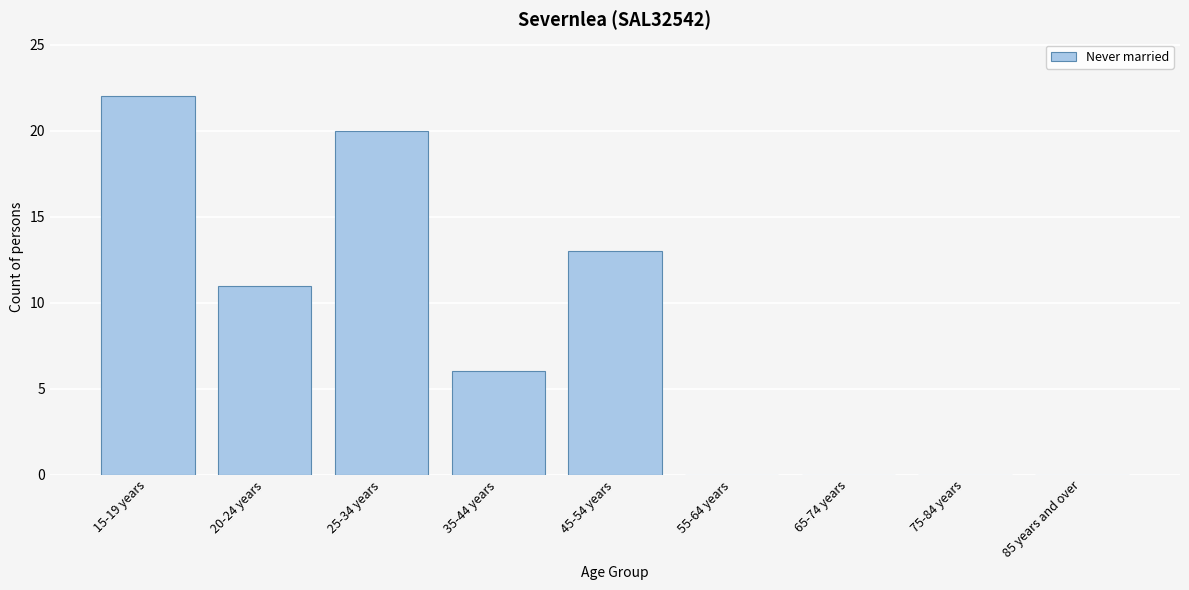

Reading left to right, list all the values displayed in this chart.

15-19 years=22	20-24 years=11	25-34 years=20	35-44 years=6	45-54 years=13	55-64 years=0	65-74 years=0	75-84 years=0	85 years and over=0